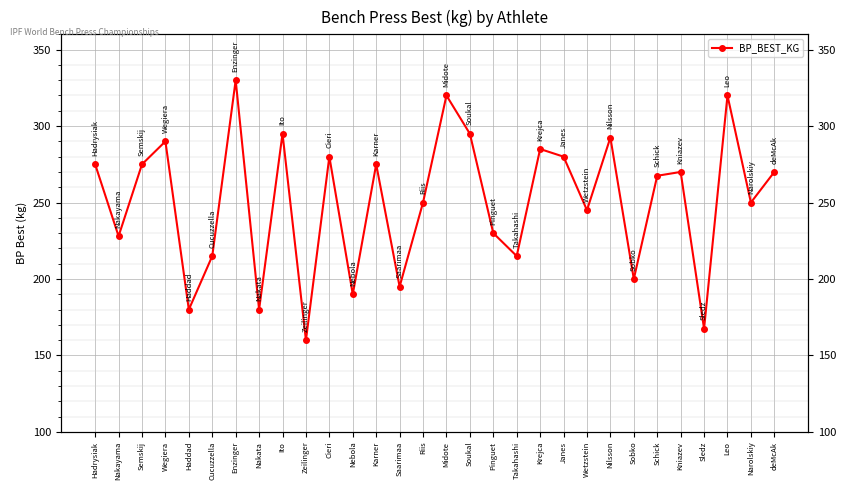

Between Leo and Midote, which is larger?

Leo